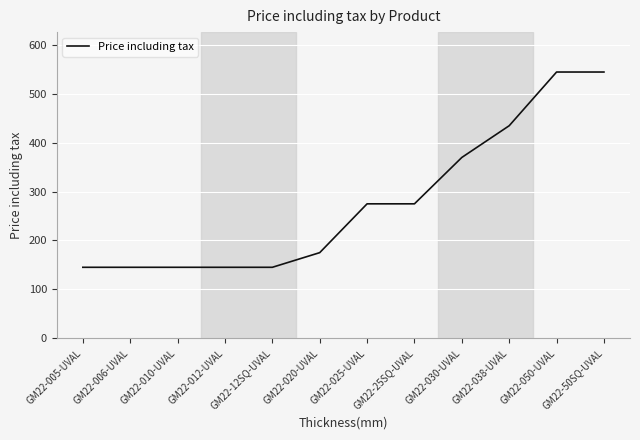

Is it true that the value at GM22-050-UVAL is 545?

True